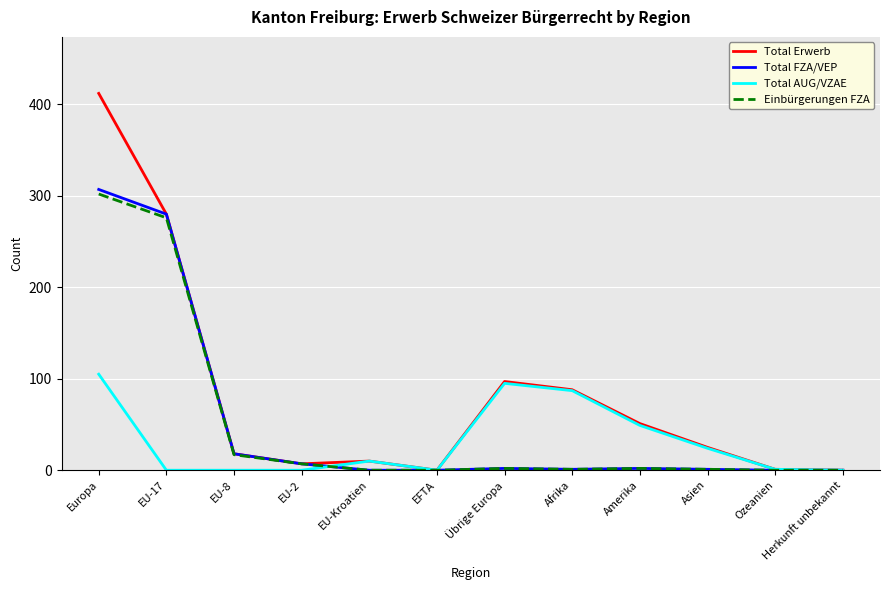

Which category has the highest value in the Total FZA/VEP series?

Europa